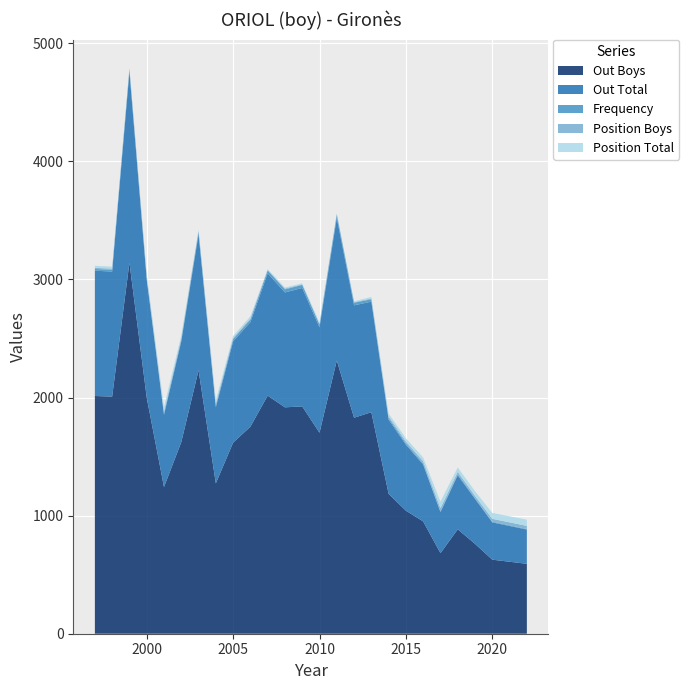

Reading left to right, list all the values displayed in this chart.

Position Total: 18	17	7	18	39	22	8	30	17	18	7	9	8	12	6	7	13	24	27	32	56	37	40	50	53
Position Boys: 9	10	4	10	18	13	6	16	9	10	4	7	5	6	3	5	7	14	15	18	26	20	18	24	26
Frequency: 15	15	23	16	10	15	23	14	19	21	25	26	26	23	29	22	20	14	12	10	7	9	7	6	5
Out Total: 1061	1059	1616	1000	612	854	1151	645	858	886	1036	973	1003	893	1207	952	936	629	559	481	348	458	381	316	290
Out Boys: 2013	2008	3142	2000	1242	1622	2231	1273	1618	1753	2016	1917	1925	1702	2314	1829	1876	1184	1042	951	682	884	761	627	592